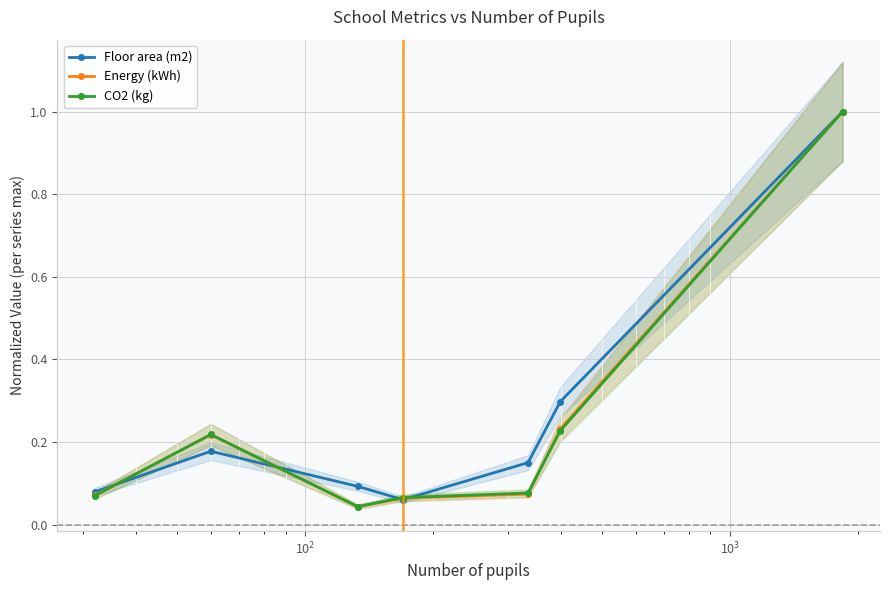

Rank the series by their maximum value, from highest to lowest.

Floor area (m2), Energy (kWh), CO2 (kg)